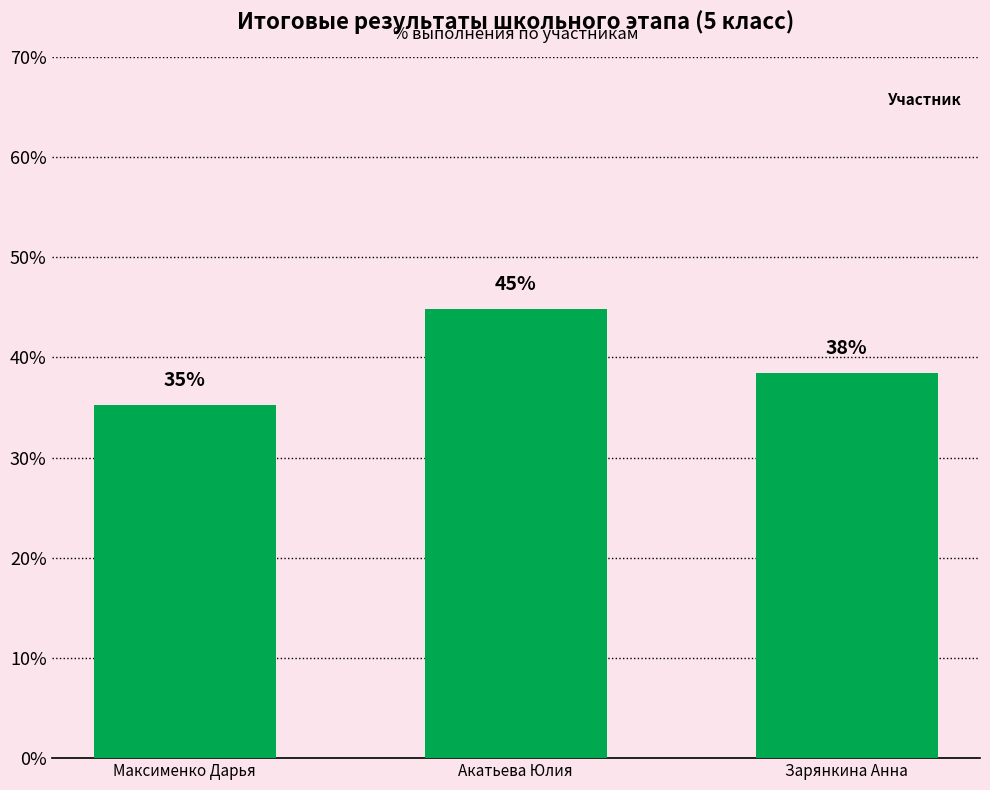

Are the bars horizontal?

No